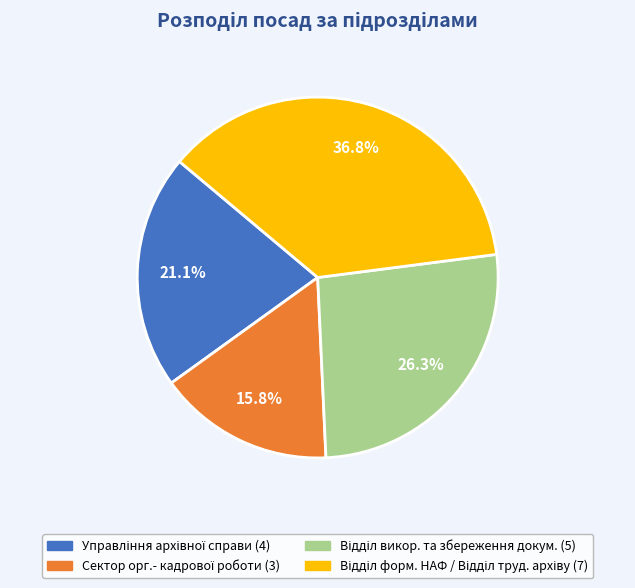

Is there a majority slice in this chart?

No